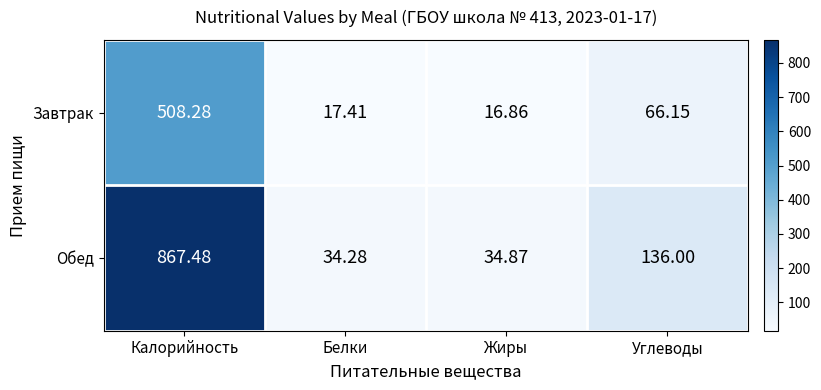

At which label does Завтрак first exceed 66?

Калорийность